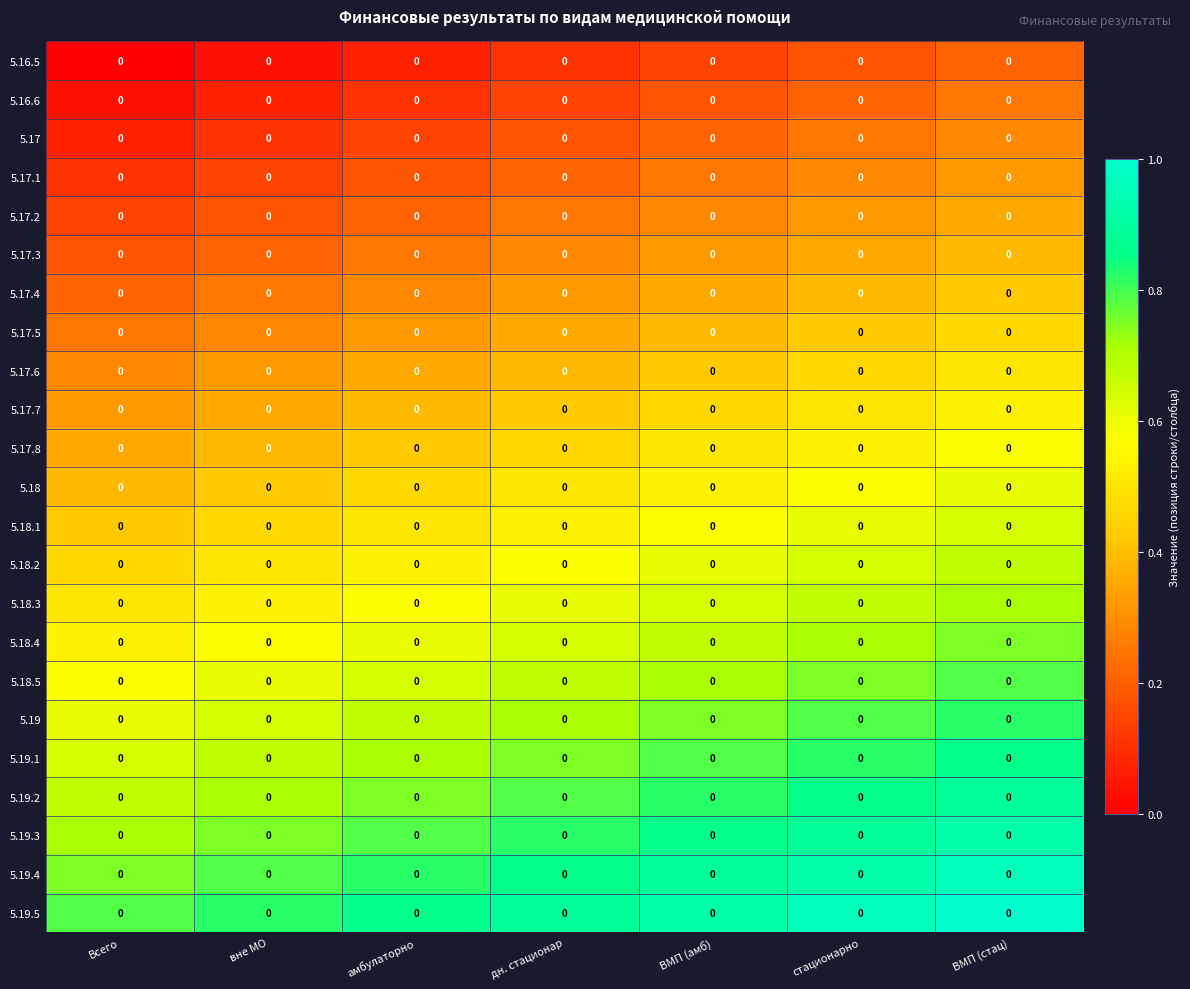

List the labels in order of 5.19.2 value, smallest first.

Всего, вне МО, амбулаторно, дн. стационар, ВМП (амб), стационарно, ВМП (стац)